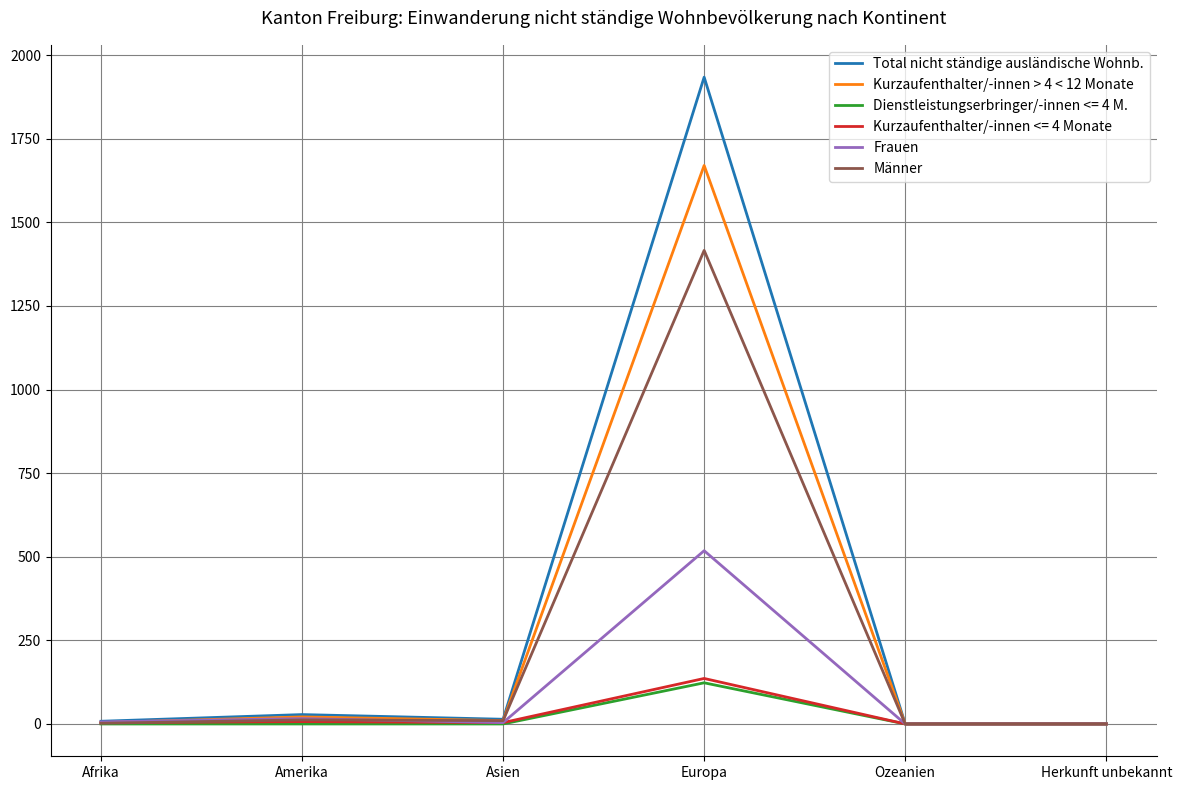

What are all the series names shown in the legend?

Total nicht ständige ausländische Wohnb., Kurzaufenthalter/-innen > 4 < 12 Monate, Dienstleistungserbringer/-innen <= 4 M., Kurzaufenthalter/-innen <= 4 Monate, Frauen, Männer